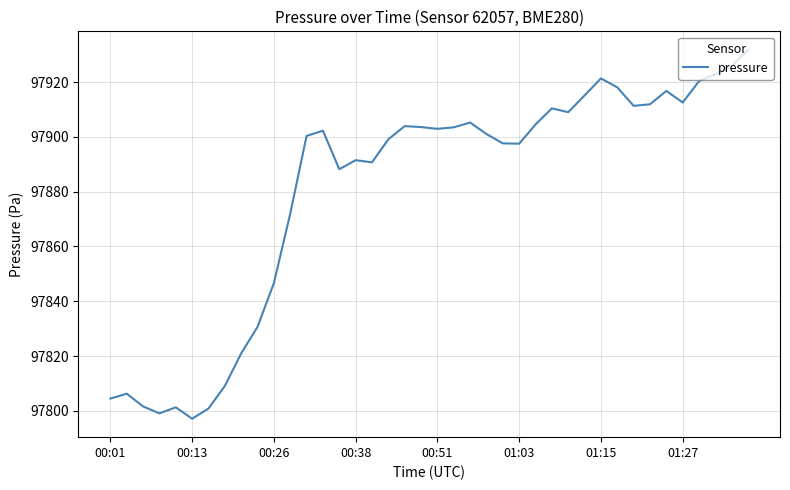

True or false: there are more than 2 points higher than both neighbors.

True